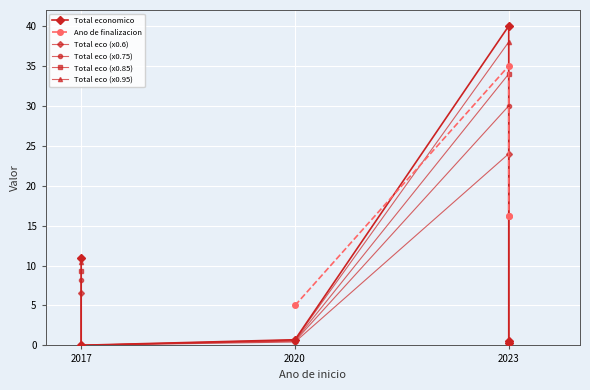

True or false: Total eco (x0.95) has a value of 10.4 at 2017.

True